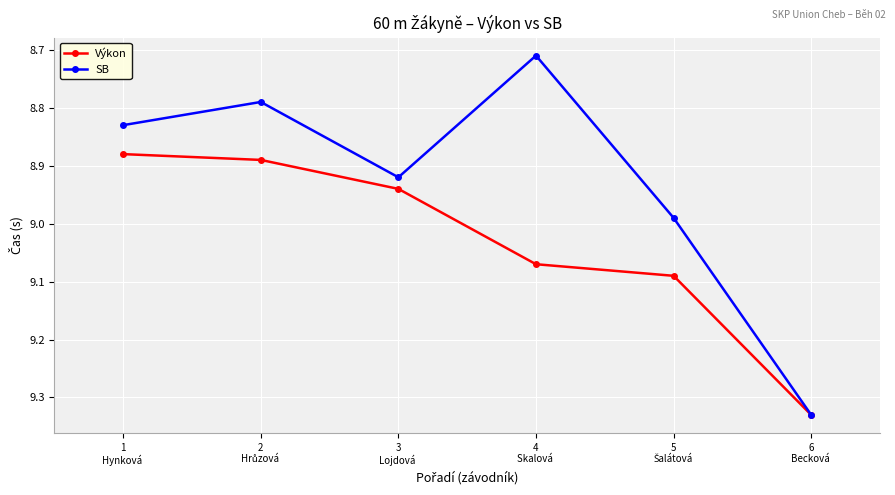

Rank the series at 3
Lojdová  from highest to lowest value.

Výkon, SB